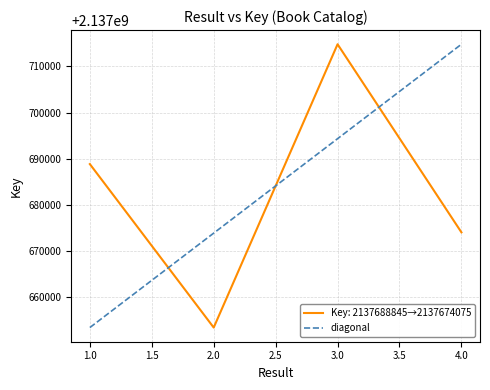

What is the change in value from 3 to 4?

-40704